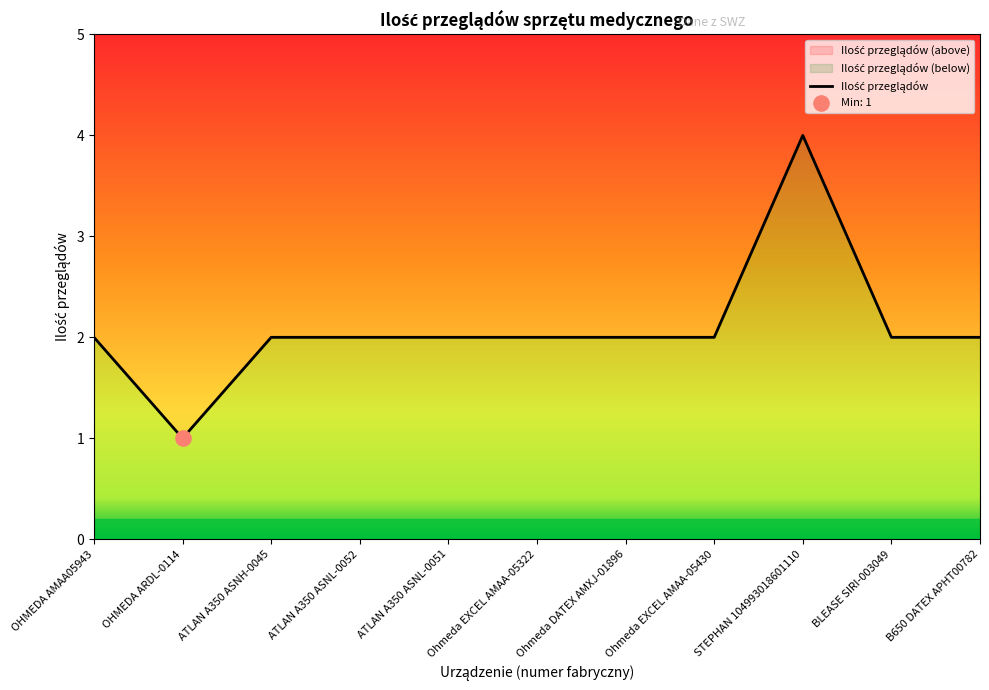

What is the ratio of the value at OHMEDA ARDL-0114 to the value at ATLAN A350 ASNL-0052?

0.5